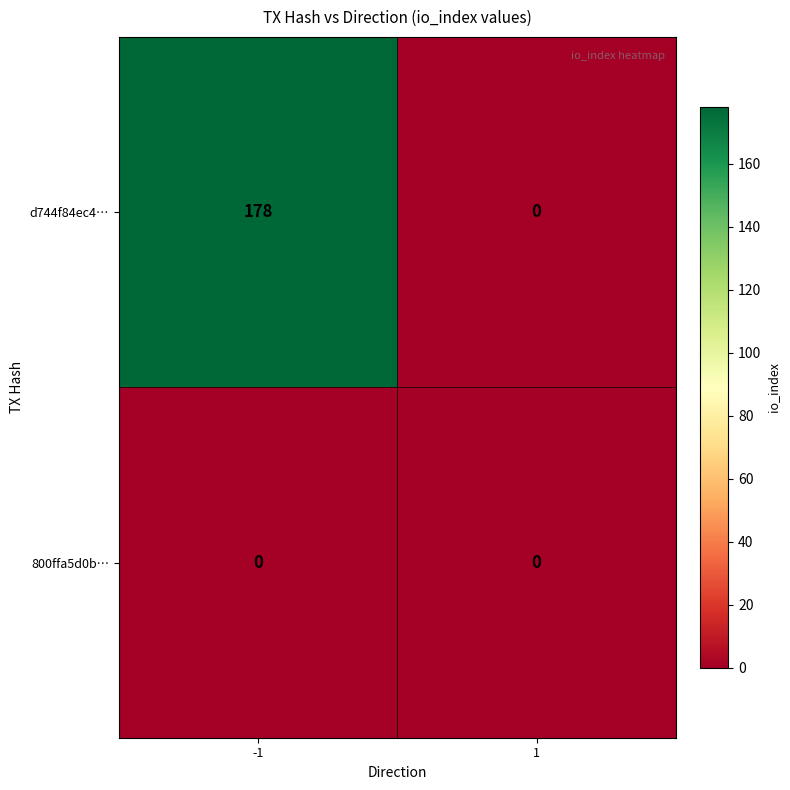

What is the maximum value shown in the chart?

178